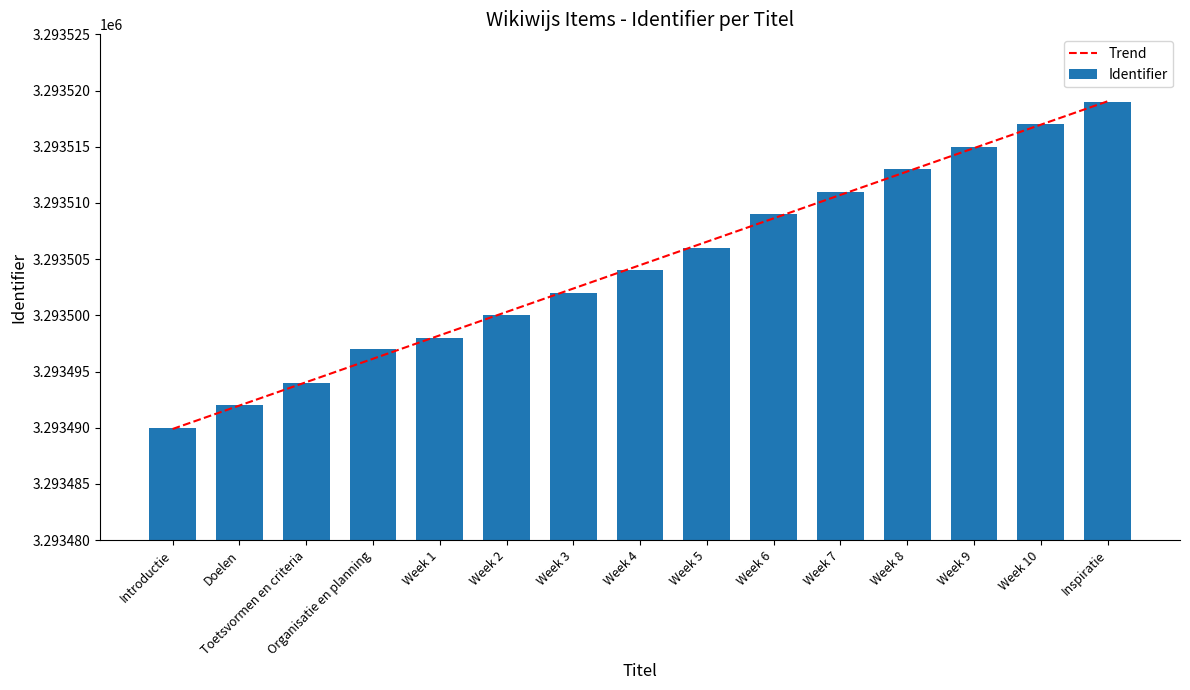

At which label is Trend closest to 3293504?

Week 4